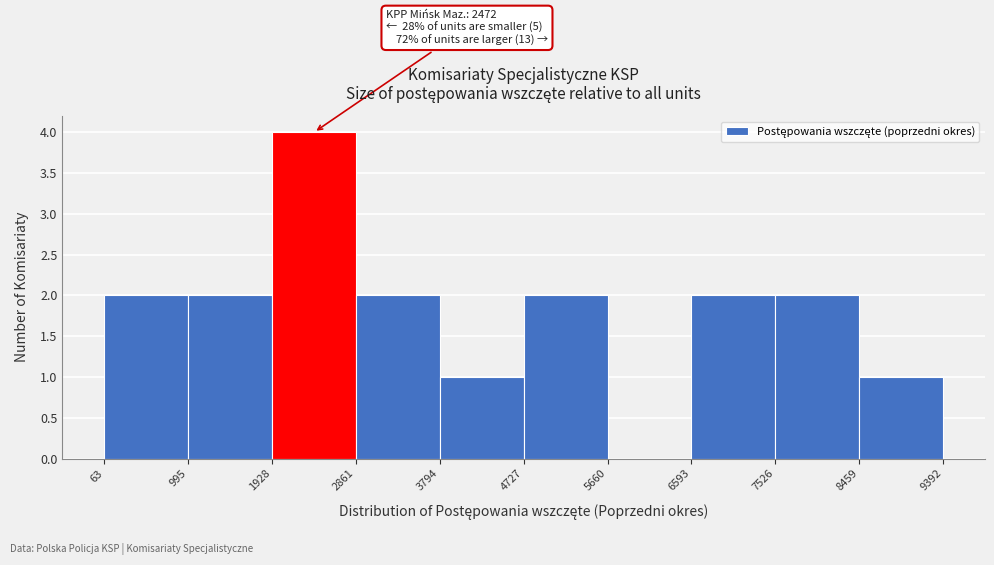

Which range on the x-axis has the tallest bar?

1928 to 2861